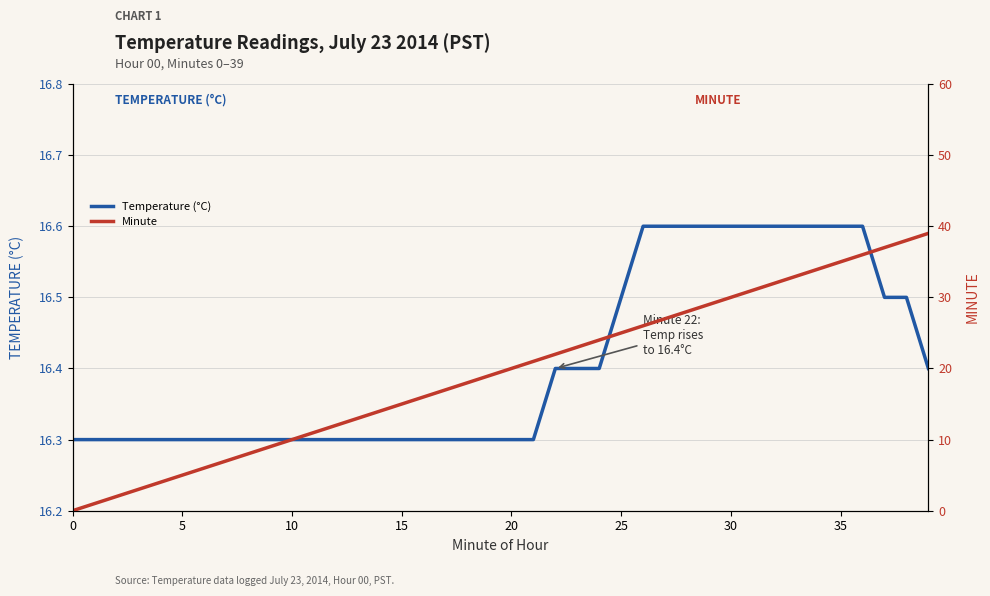

True or false: Minute and Temperature (°C) cross at least once.

True